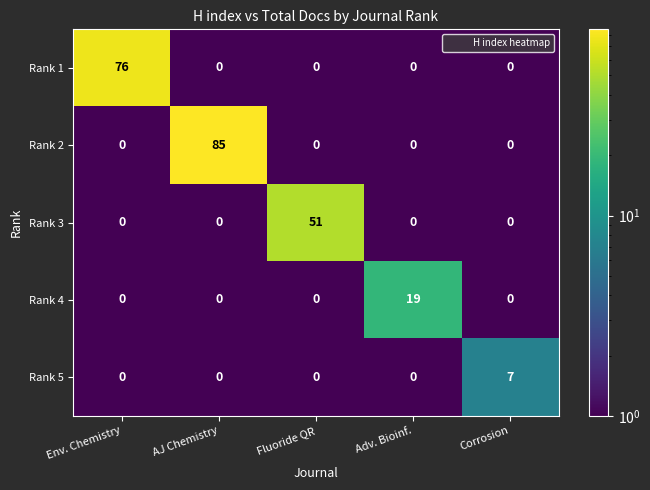

What is the difference between the Rank 5 values at Corrosion and Env. Chemistry?

7